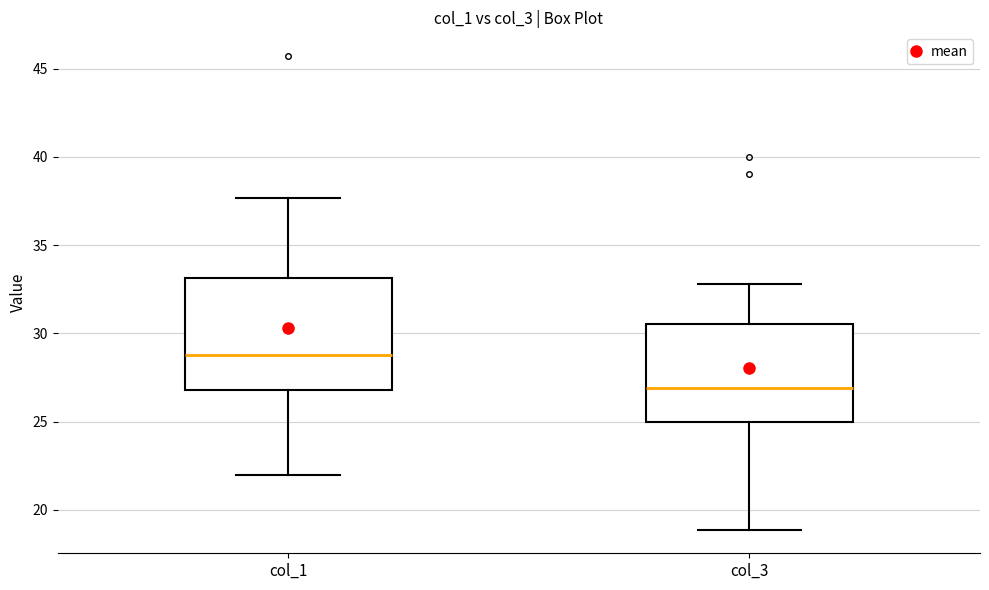

Comparing the boxes themselves (not the whiskers), which one is the tallest?

col_1